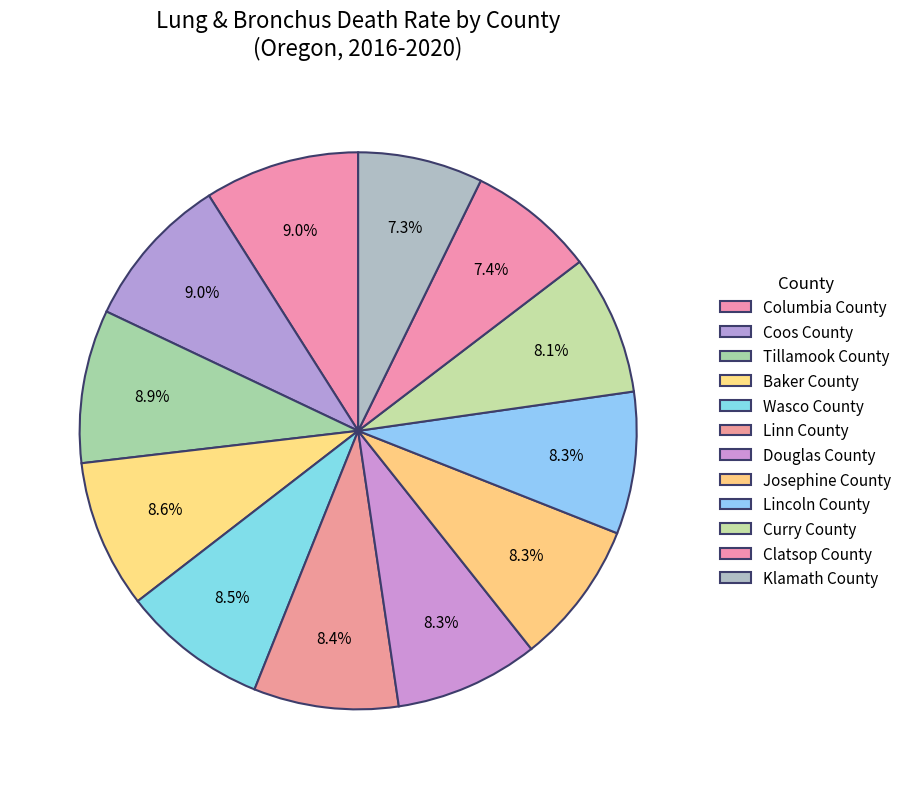

Is the sum of Klamath County and Curry County greater than half?

No